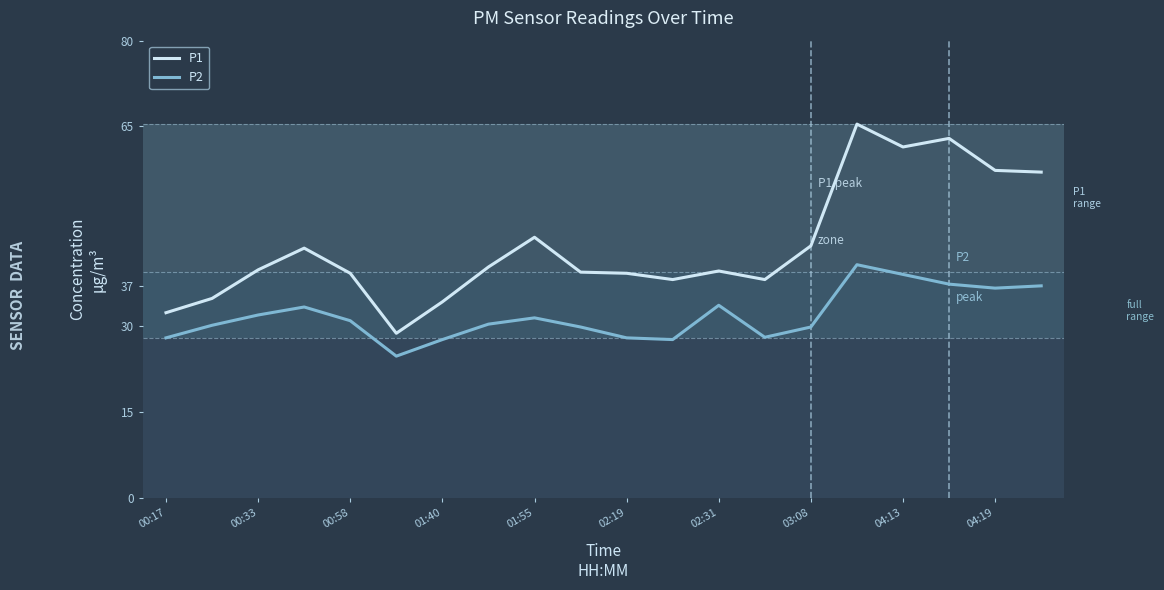

Does the chart display data point markers on the line(s)?

No